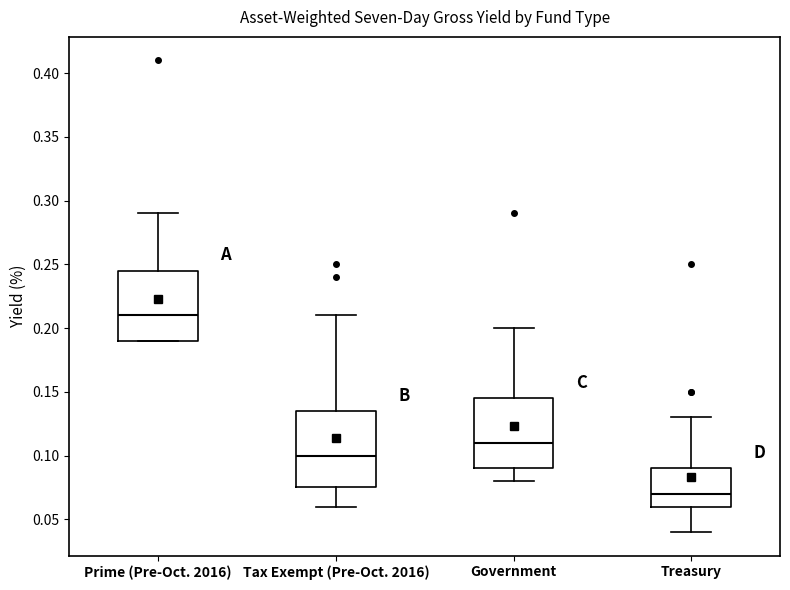

Reading left to right, transcribe this box plot: for each box, give where its median line is, the range the box spans, and where its two whiskers end, as read against the y-axis. The values are not printed on the chart, so give them approximately, as read against the axis.

Prime (Pre-Oct. 2016): median 0.210, box 0.190 to 0.245, whiskers 0.190 to 0.290
Tax Exempt (Pre-Oct. 2016): median 0.100, box 0.075 to 0.135, whiskers 0.060 to 0.210
Government: median 0.110, box 0.090 to 0.145, whiskers 0.080 to 0.200
Treasury: median 0.070, box 0.060 to 0.090, whiskers 0.040 to 0.130